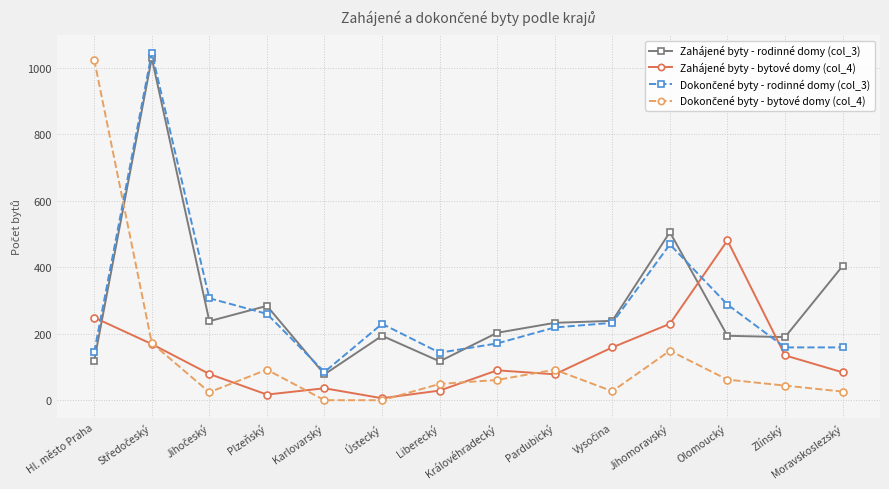

Does the chart have visible grid lines?

Yes